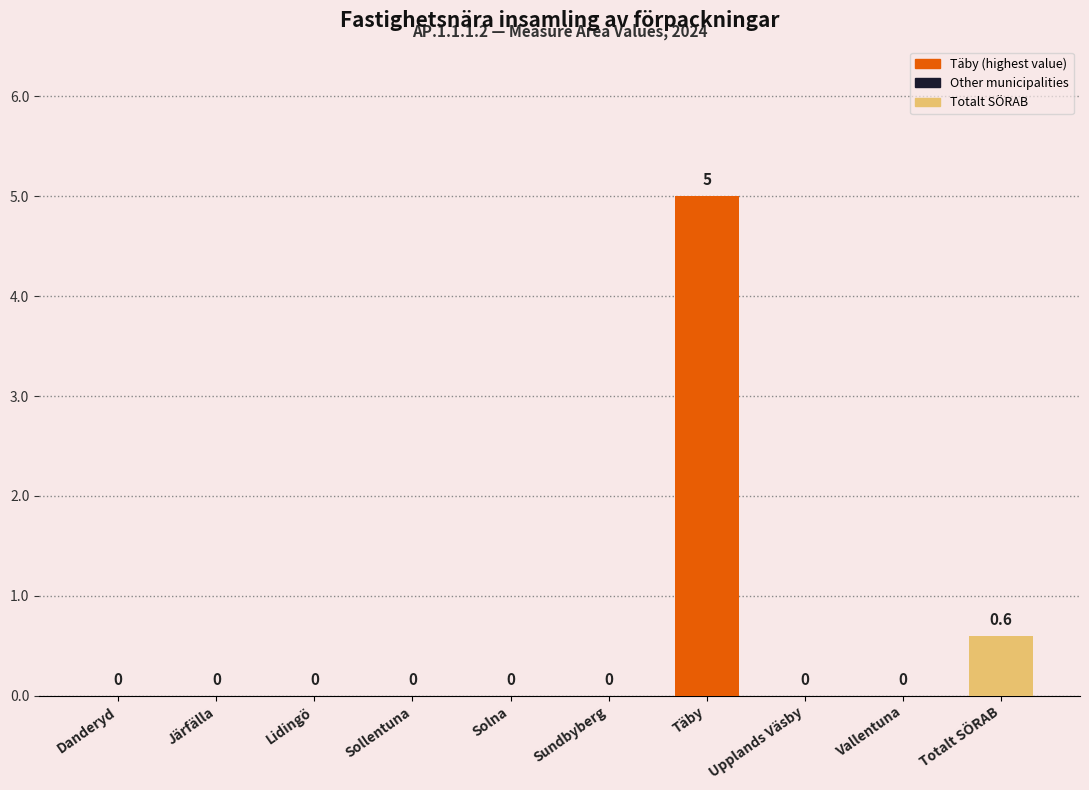

Where is the data nearest to the value 2?

Totalt SÖRAB